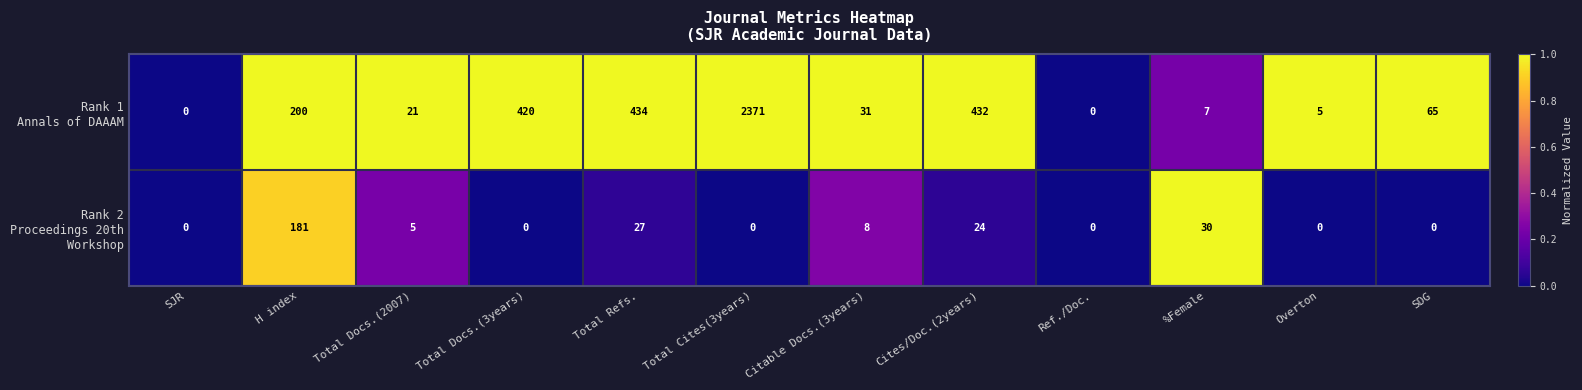

At which category does the chart reach its peak across all series?

Total Cites(3years)